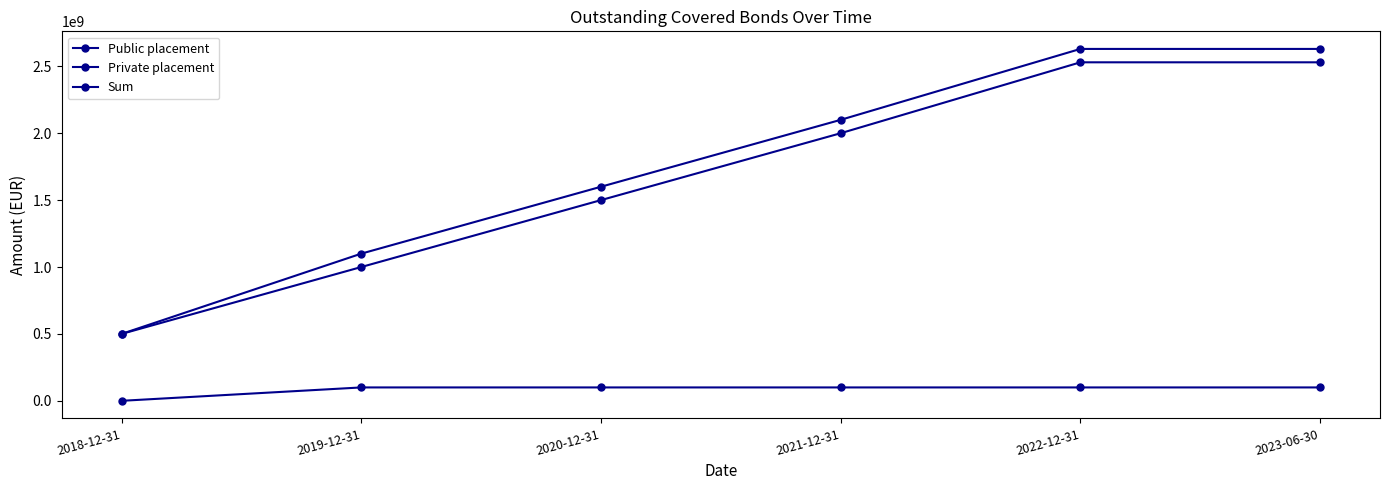

Rank the categories by Private placement value from lowest to highest.

2018-12-31, 2019-12-31, 2020-12-31, 2021-12-31, 2022-12-31, 2023-06-30